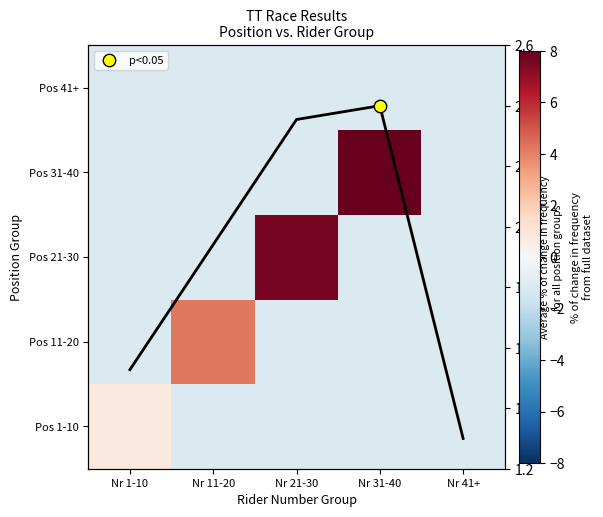

How many positive values does the Pos 31-40 series have?

1